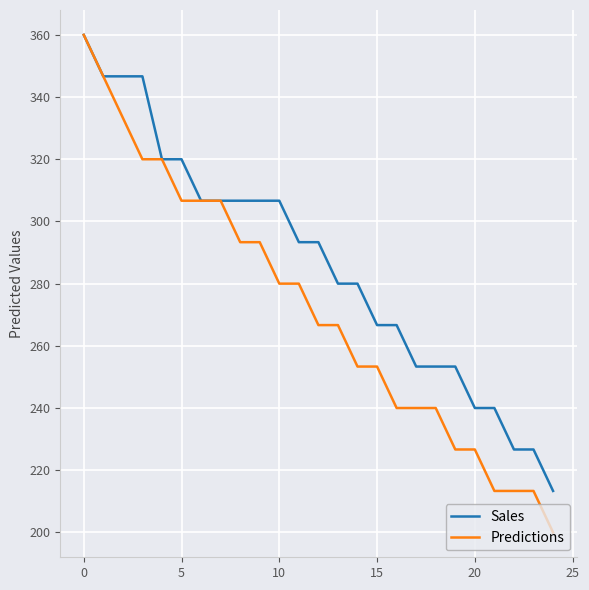

Which series has the largest range (max minus min)?

Predictions